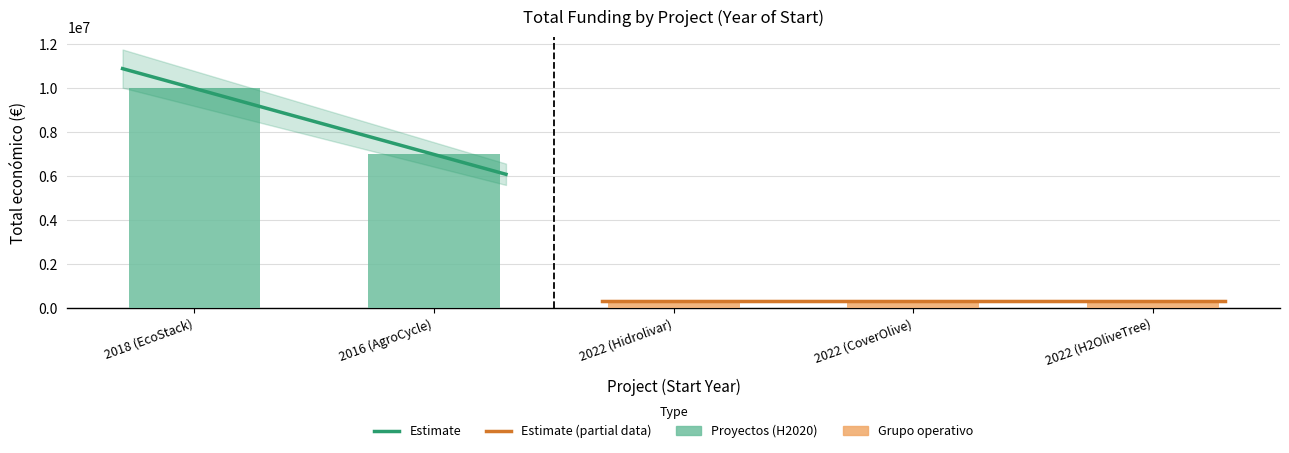

What is the sum of the values at 2018 (EcoStack) and 2022 (Hidrolivar)?

10263779